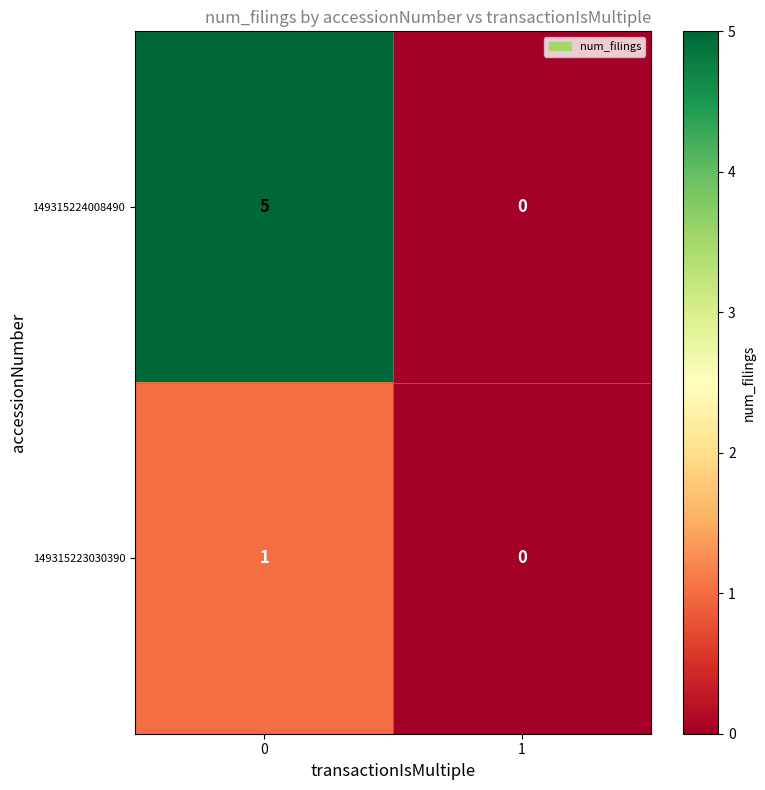

List the series in order of their overall mean, lowest first.

149315223030390, 149315224008490